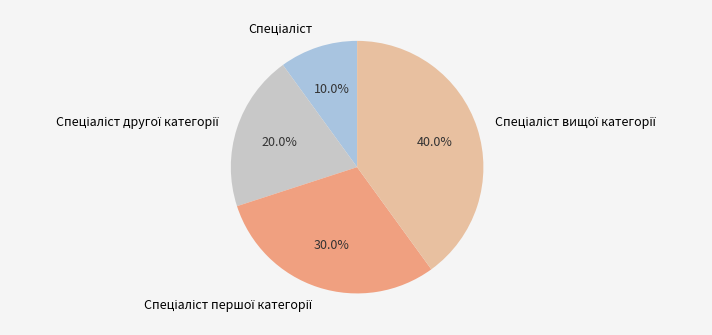

Does any single category account for the majority?

No